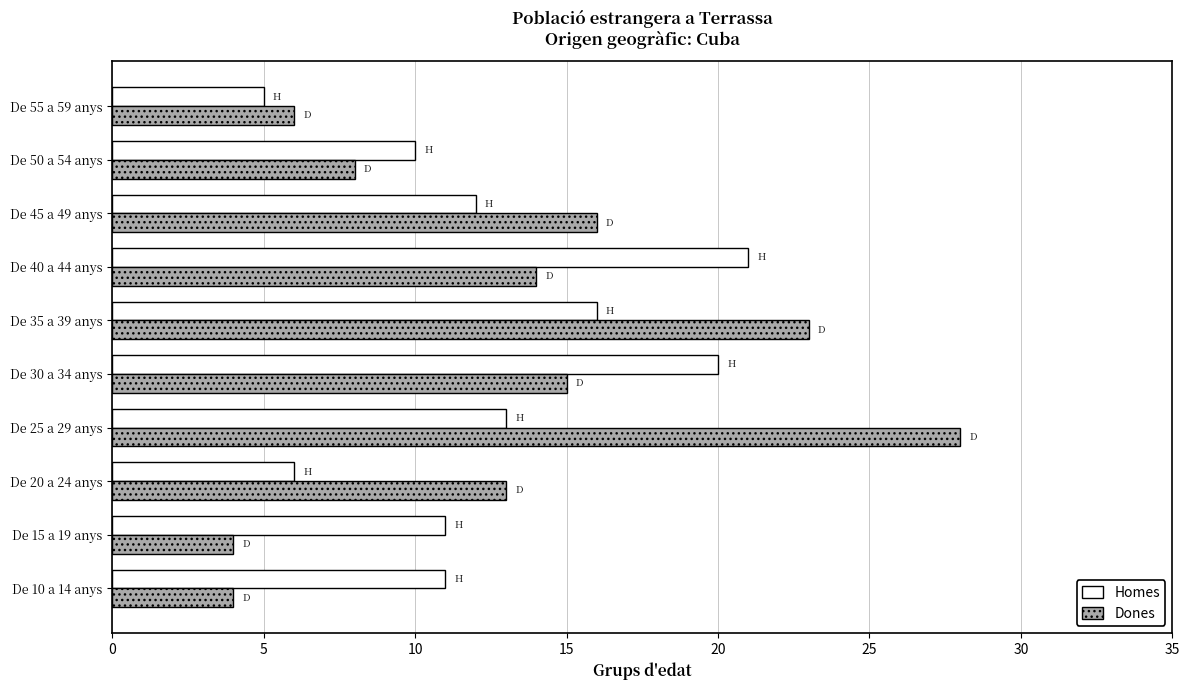

How many data points in Dones are less than 14?

5